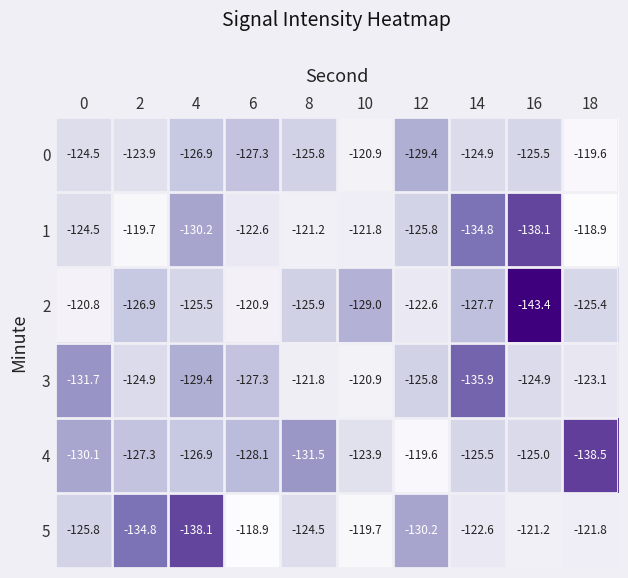

Read the 4 value at 2.

-127.3